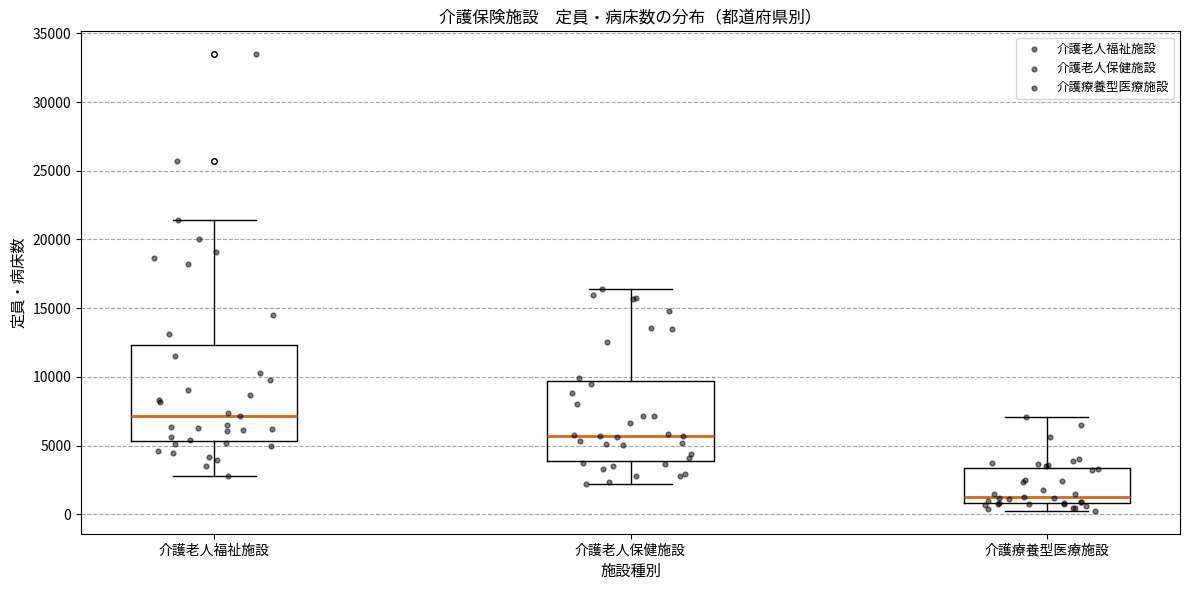

Reading left to right, read every box against the y-axis: the position of its median line, the range the box covers, and the ends of its whiskers. The values are not printed on the chart, so give them approximately, as read against the axis.

介護老人福祉施設: median 7000, box 5500 to 12500, whiskers 3000 to 21500
介護老人保健施設: median 5500, box 4000 to 9500, whiskers 2000 to 16500
介護療養型医療施設: median 1500, box 1000 to 3500, whiskers 0 to 7000